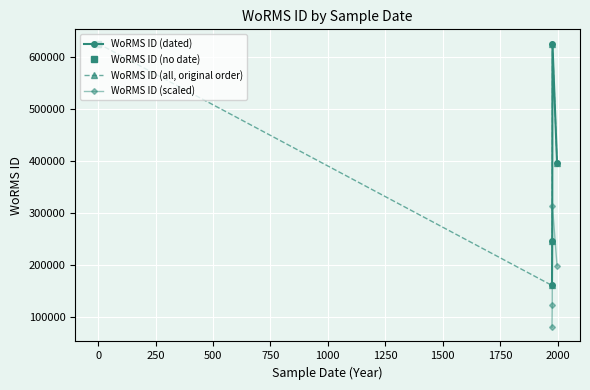

True or false: there are more than 0 points higher than both neighbors.

False